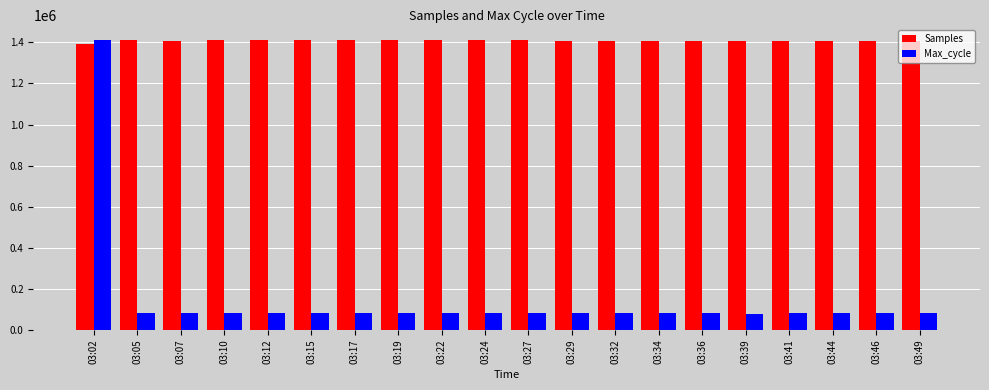

What is the smallest value displayed?

80165.0